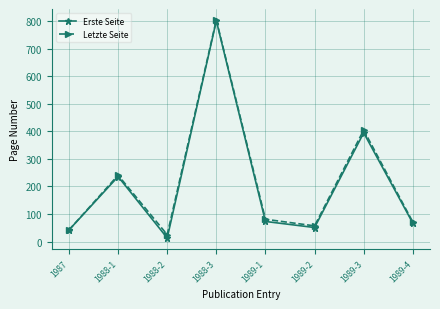

What is the label of the 3rd point from the right?

1989-2